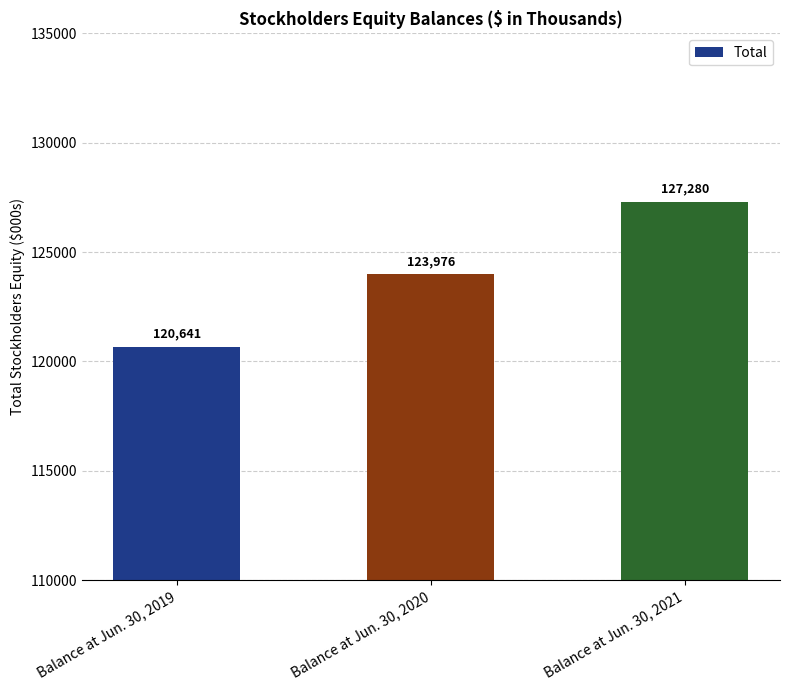

Rank the categories by value from highest to lowest.

Balance at Jun. 30, 2021, Balance at Jun. 30, 2020, Balance at Jun. 30, 2019